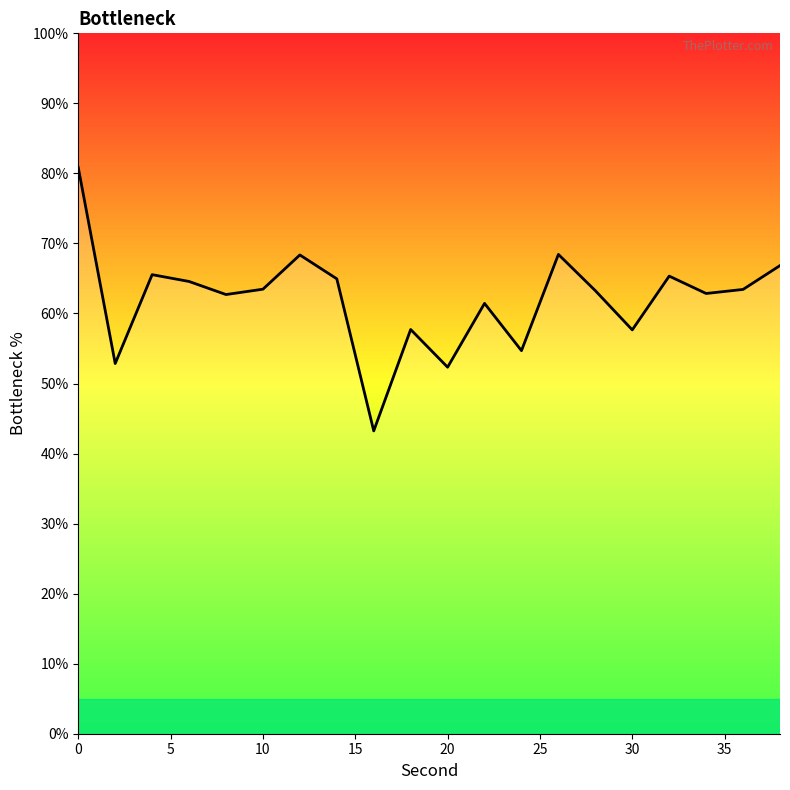

What is the difference between the maximum and minimum values?

37.6